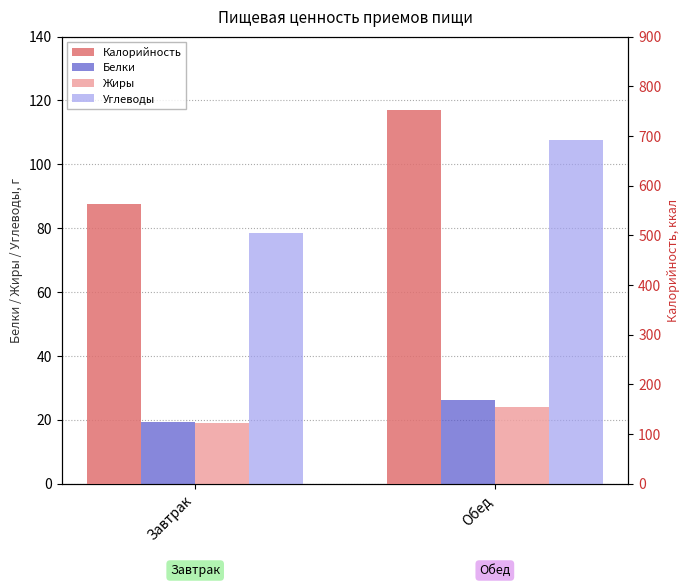

What is the total value across all series at Завтрак?

679.4